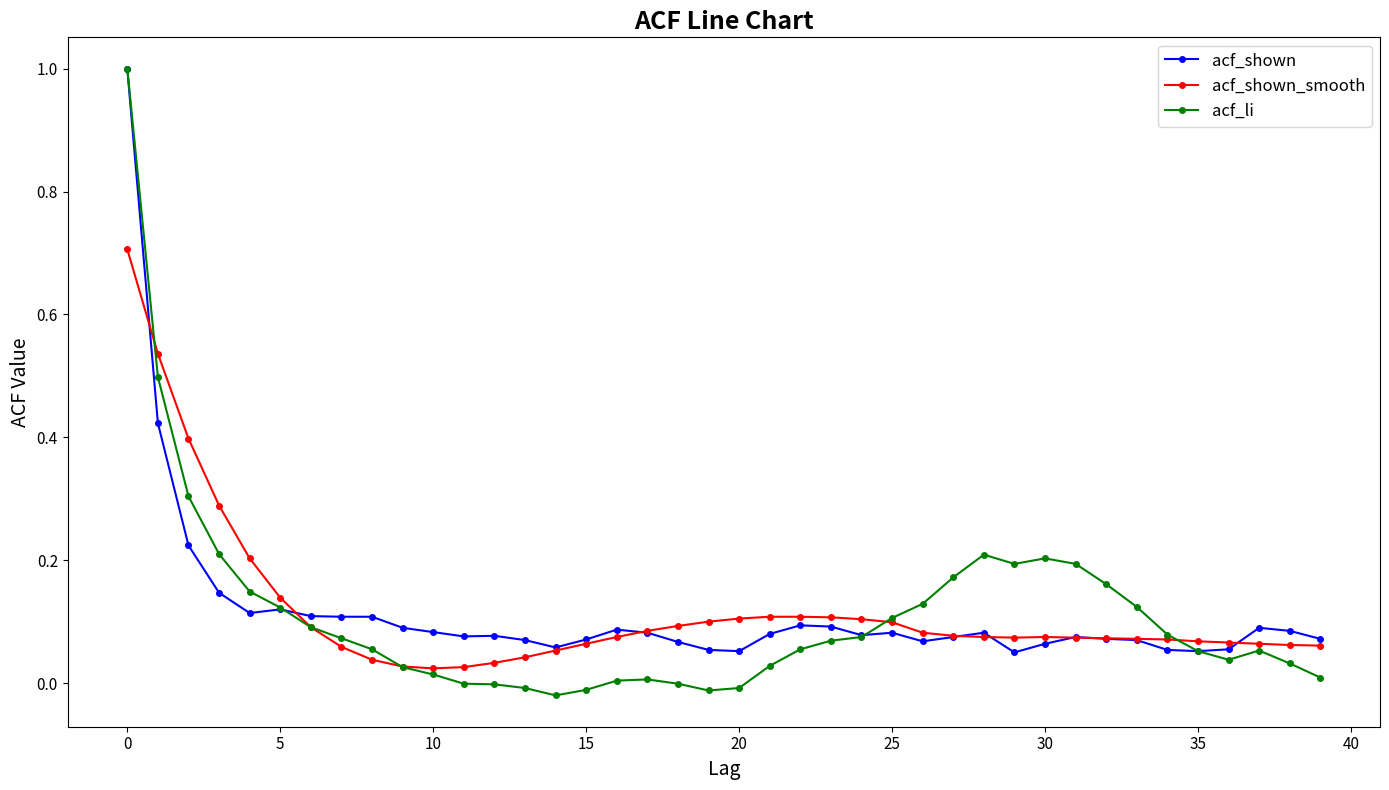

True or false: acf_shown has more than 0 points higher than both neighbors.

True